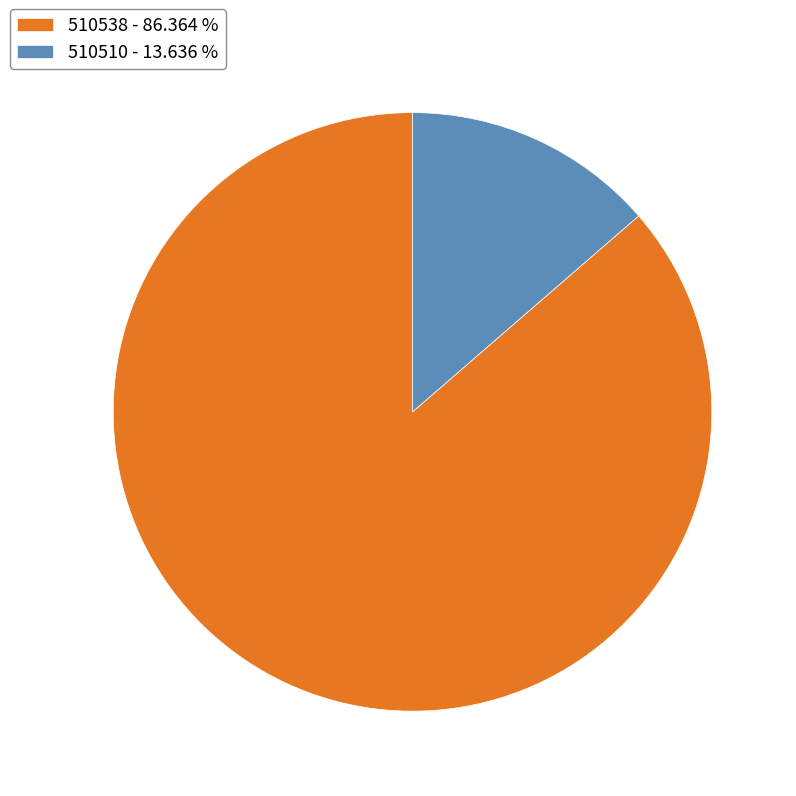

Which category has the biggest portion of the pie?

510538